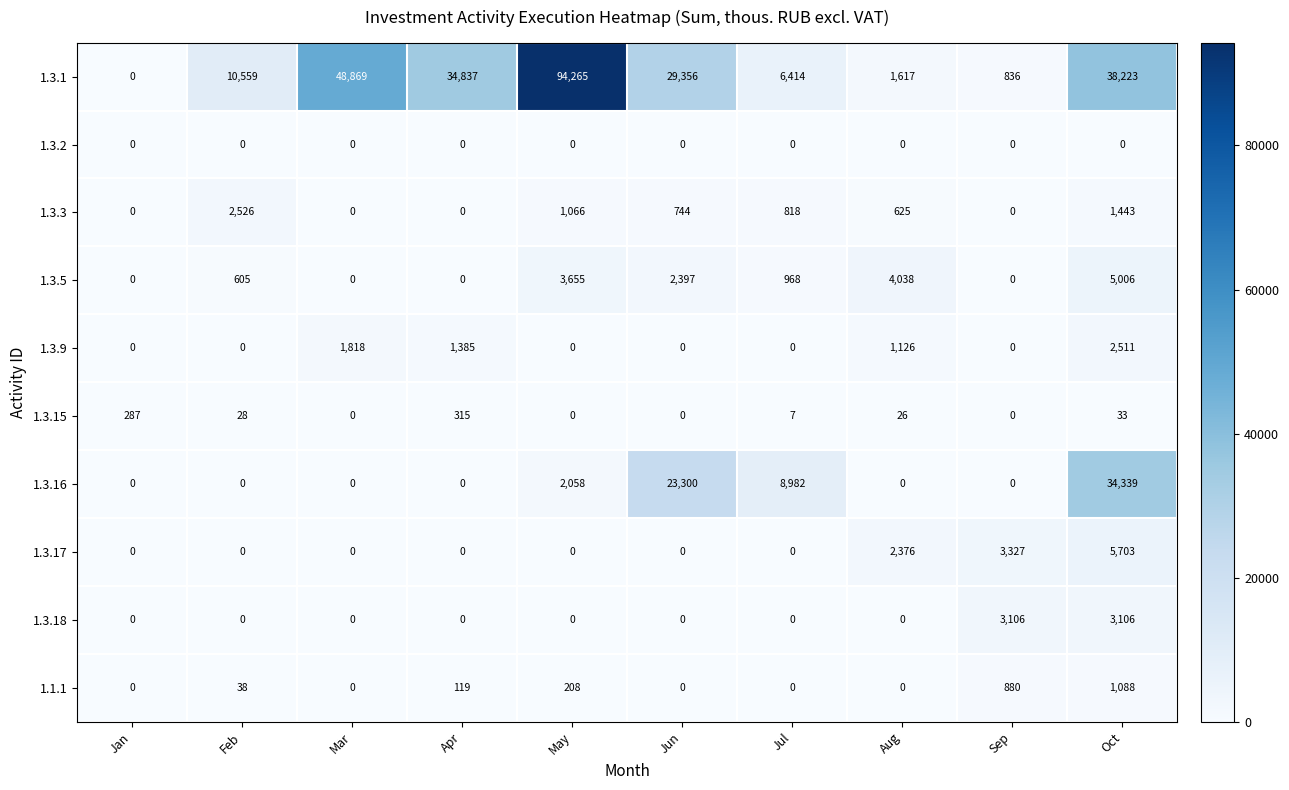

What is the maximum value shown in the chart?

94265